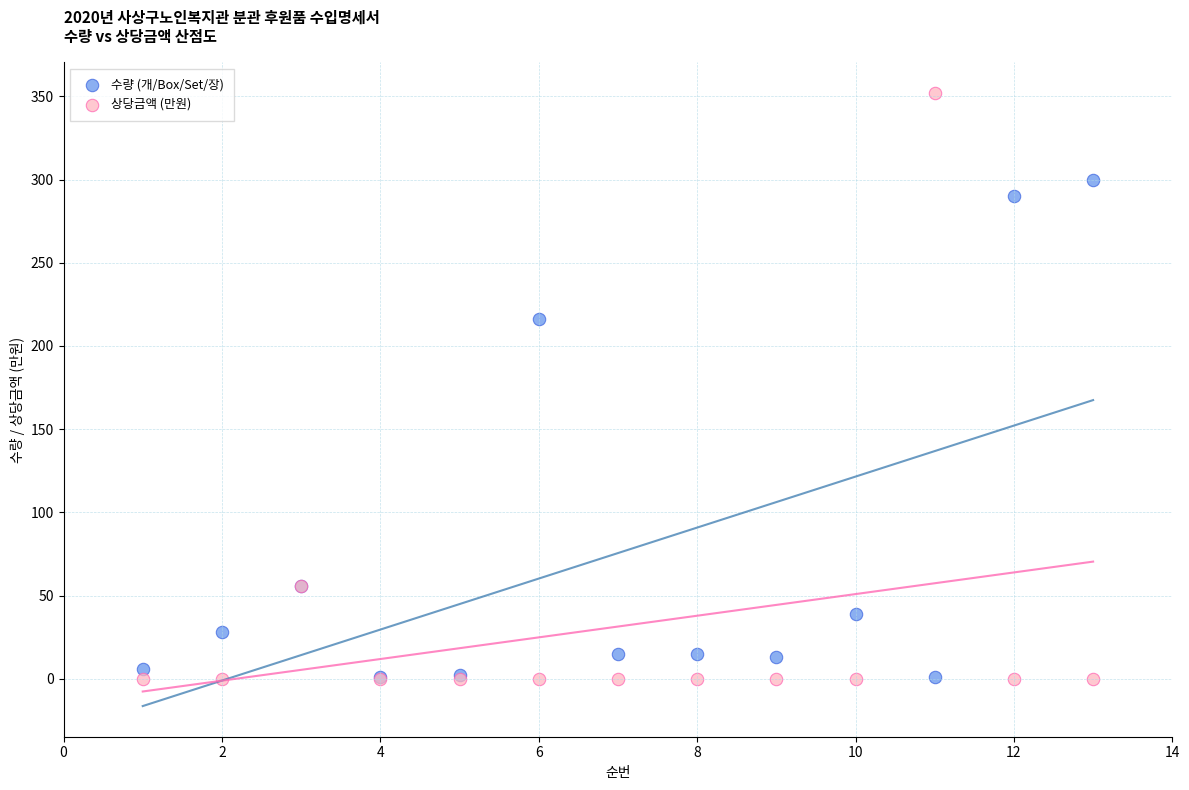

In the 수량 (개/Box/Set/장) series, what Y value is closest to 150?

216